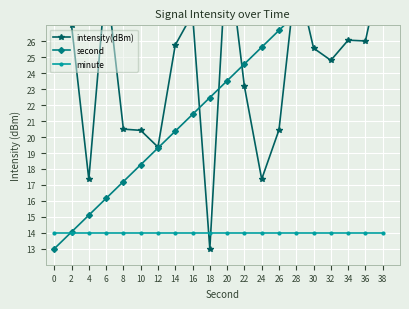

What is the sum of the minute values at 14 and 8?

28.0